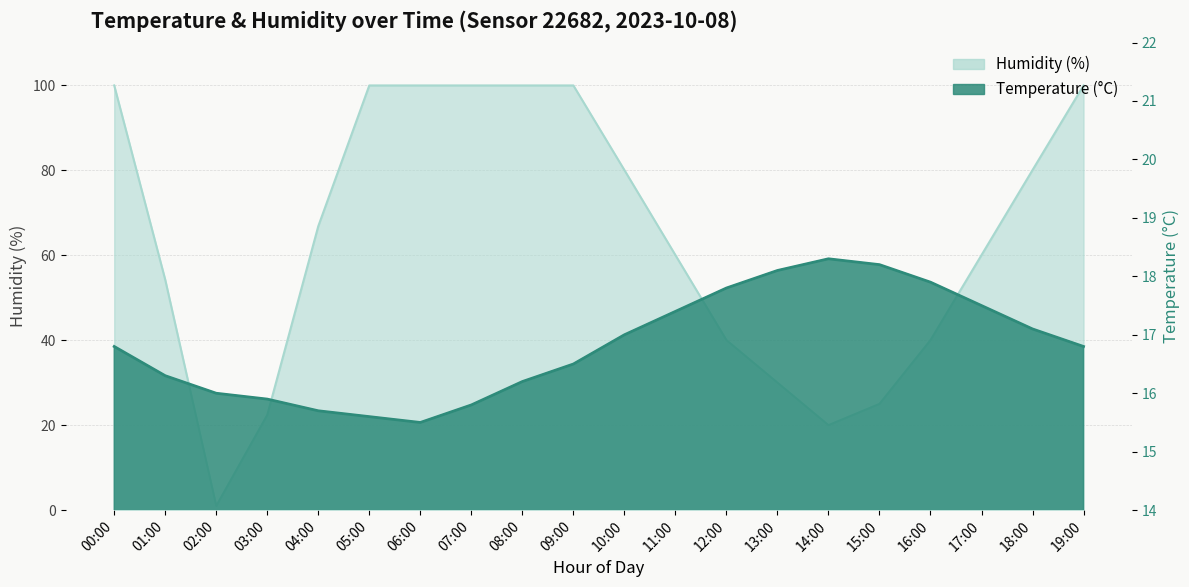

True or false: Temperature (°C) and Humidity (%) cross at least once.

True